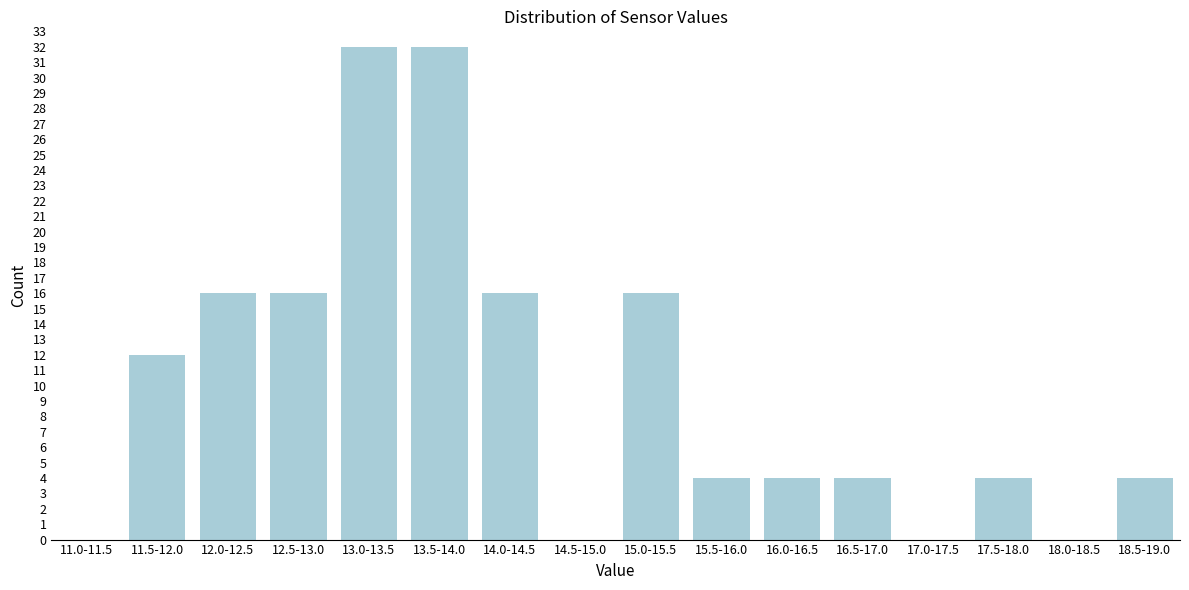

Reading right to left, list all the values displayed in this chart.

18.5-19.0=4	18.0-18.5=0	17.5-18.0=4	17.0-17.5=0	16.5-17.0=4	16.0-16.5=4	15.5-16.0=4	15.0-15.5=16	14.5-15.0=0	14.0-14.5=16	13.5-14.0=32	13.0-13.5=32	12.5-13.0=16	12.0-12.5=16	11.5-12.0=12	11.0-11.5=0